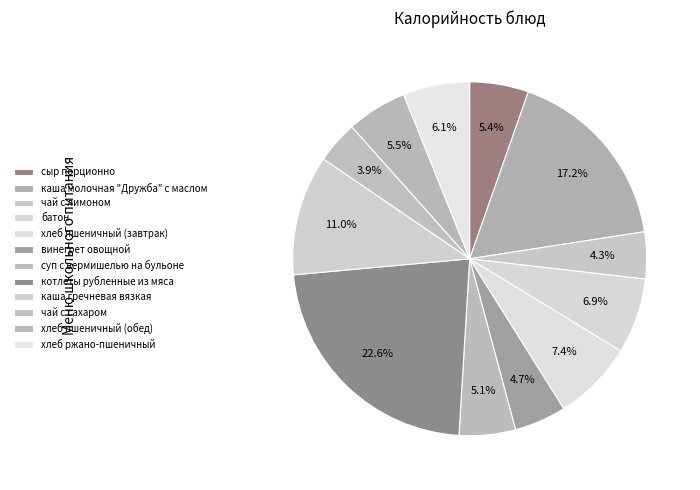

How many segments does this pie chart have?

12